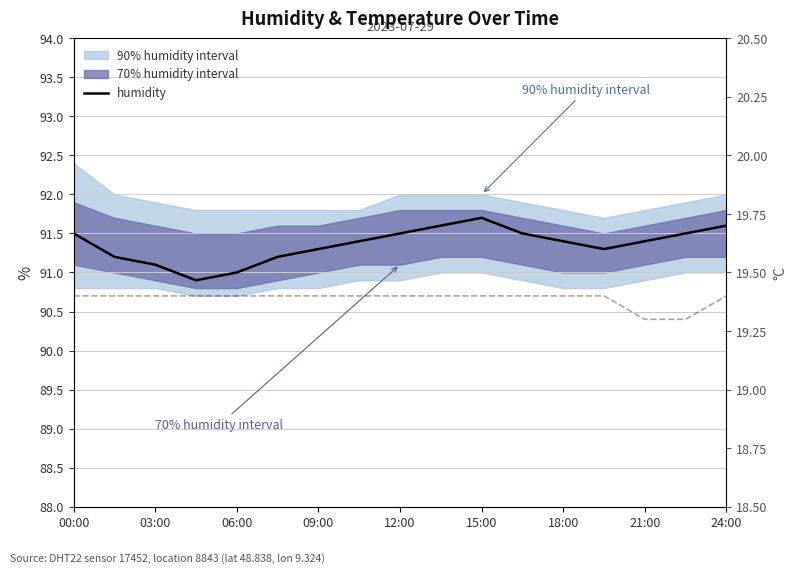

How many categories are shown in the chart?

17